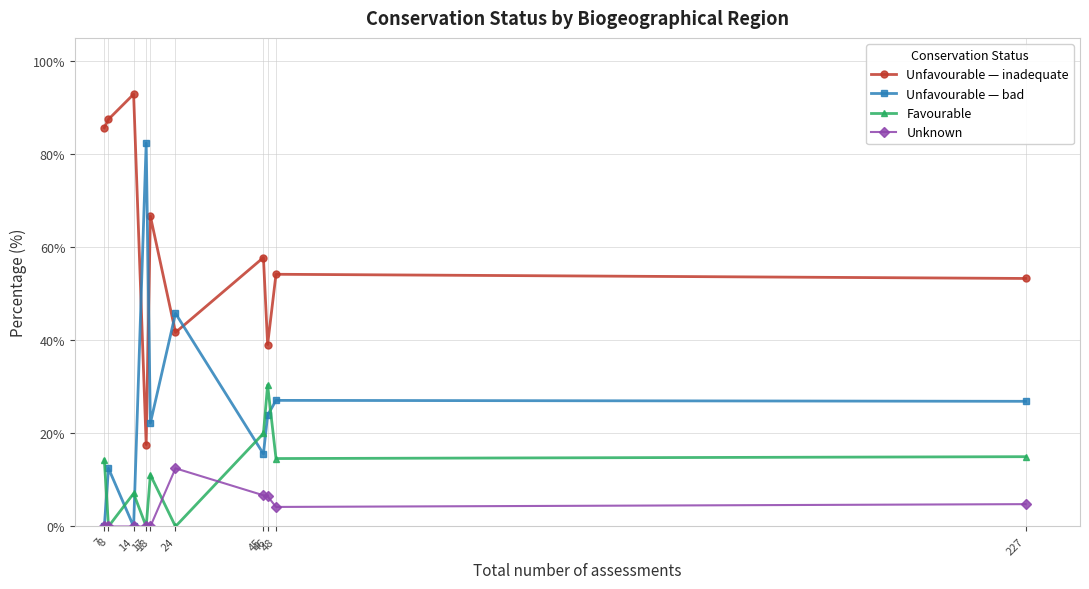

What is the difference between the second highest and second lowest values in the Unfavourable — bad series?

45.8